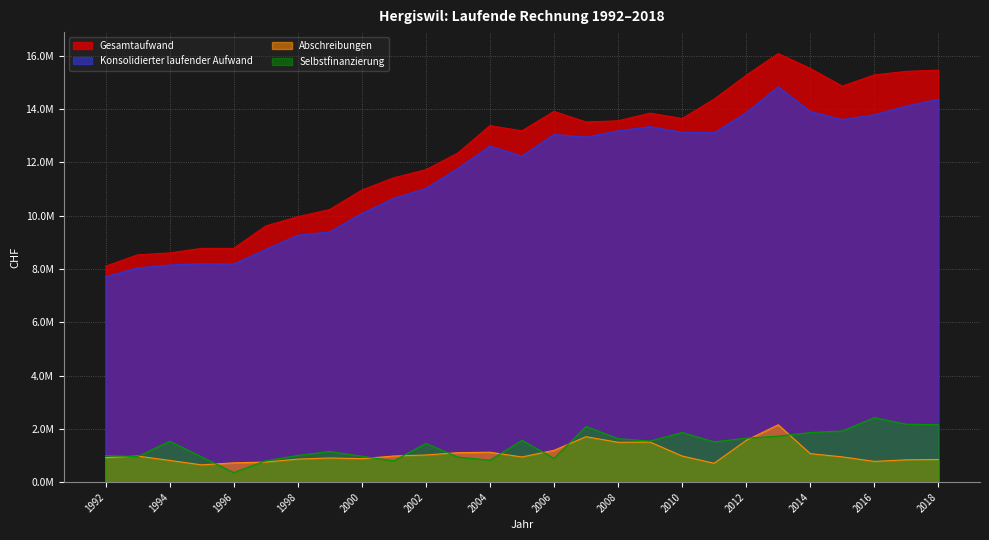

Between 2016 and 1996, which is larger?

2016